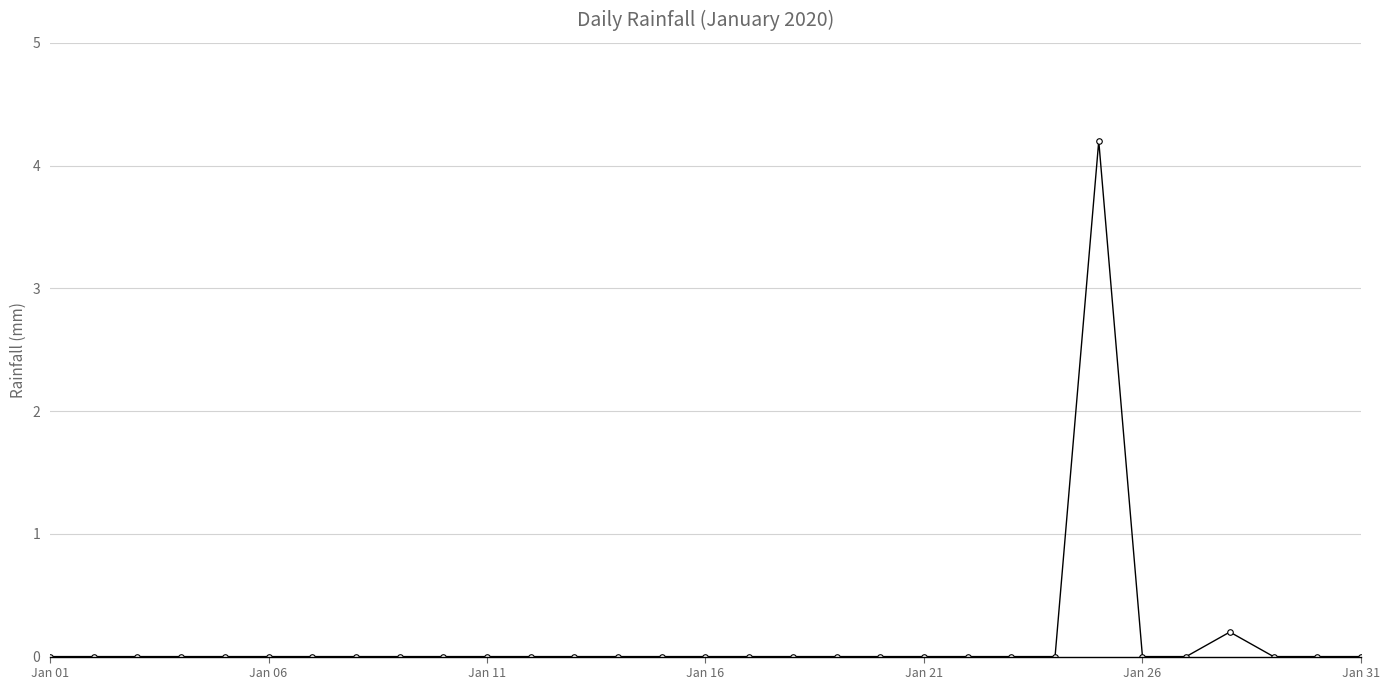

What is the maximum value shown in the chart?

4.2